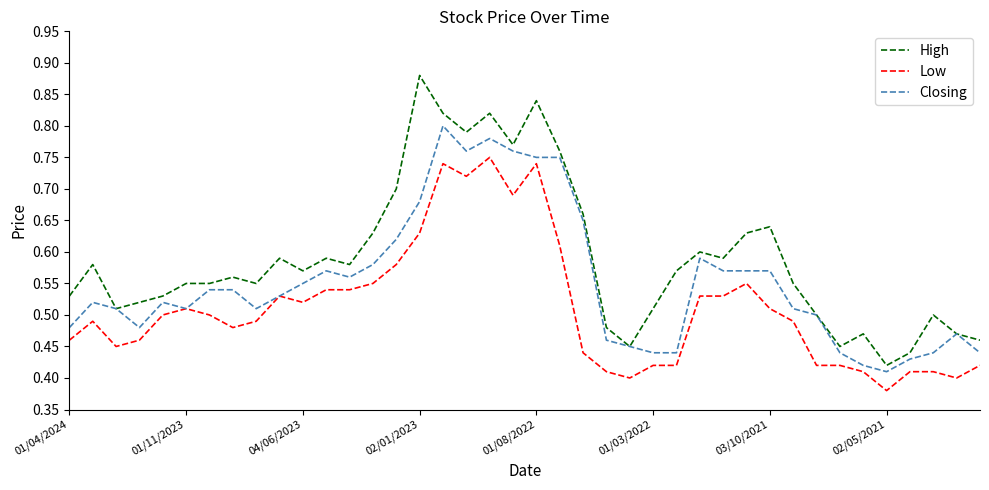

Which series has the widest spread of values?

High